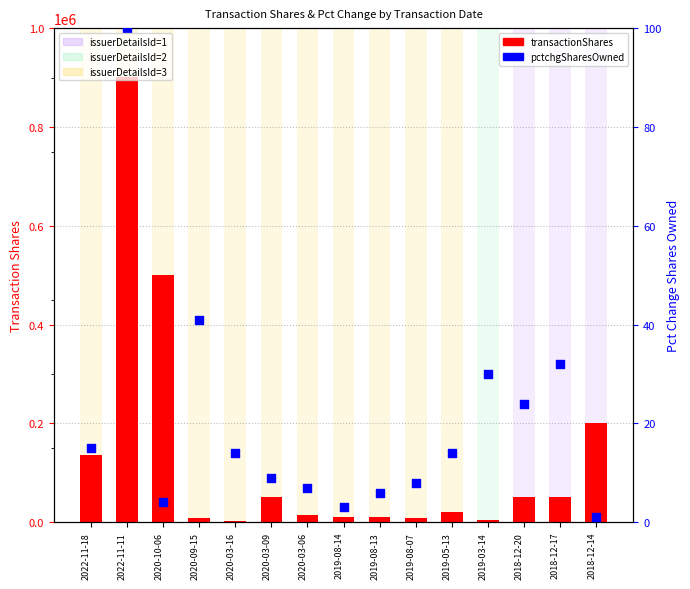

What are all the series names shown in the legend?

transactionShares, pctchgSharesOwned